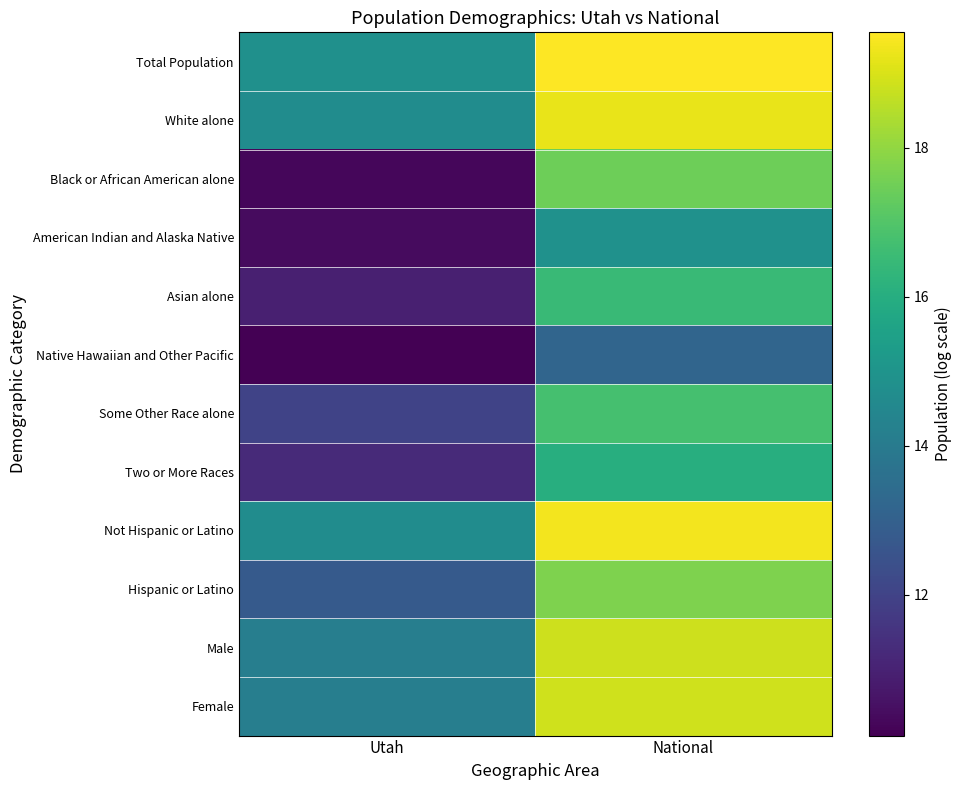

Which series has the largest range (max minus min)?

Black or African American alone